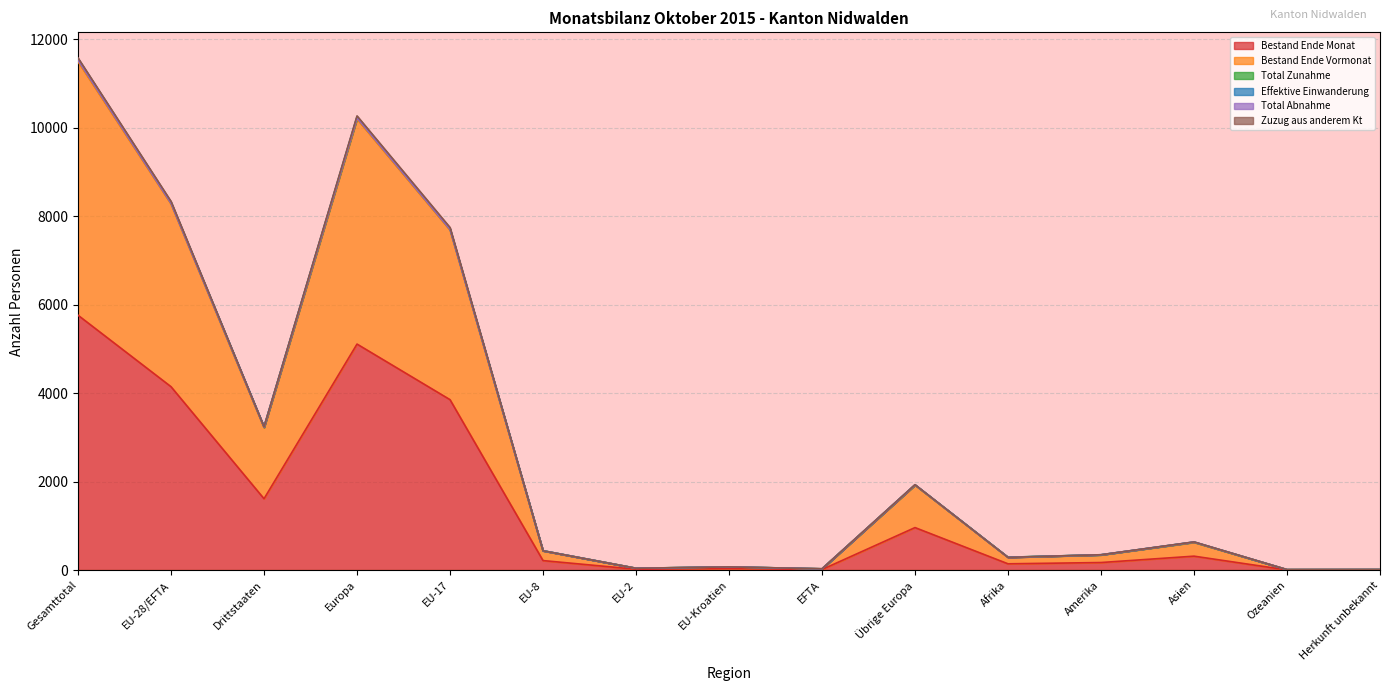

True or false: Total Abnahme and Bestand Ende Vormonat intersect in this chart.

False